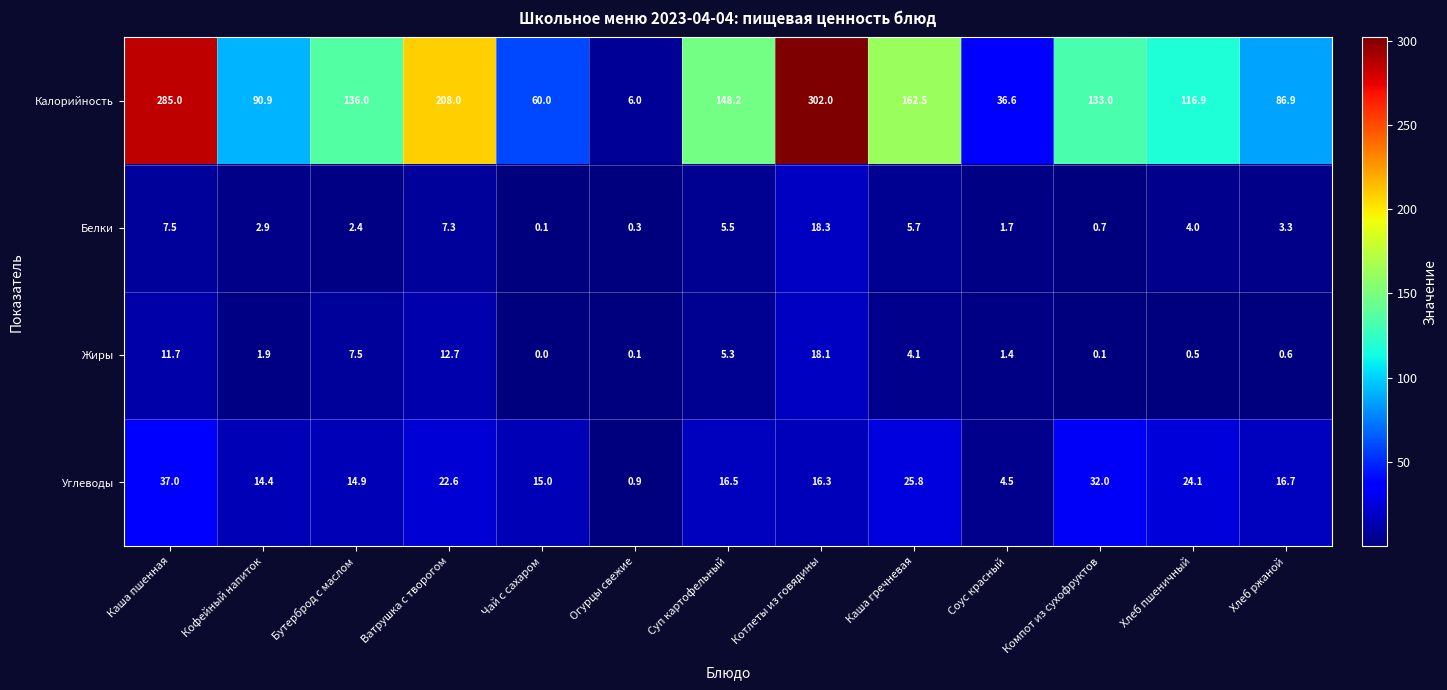

The Белки series shows 2.0 at Кофейный напиток. True or false?

False